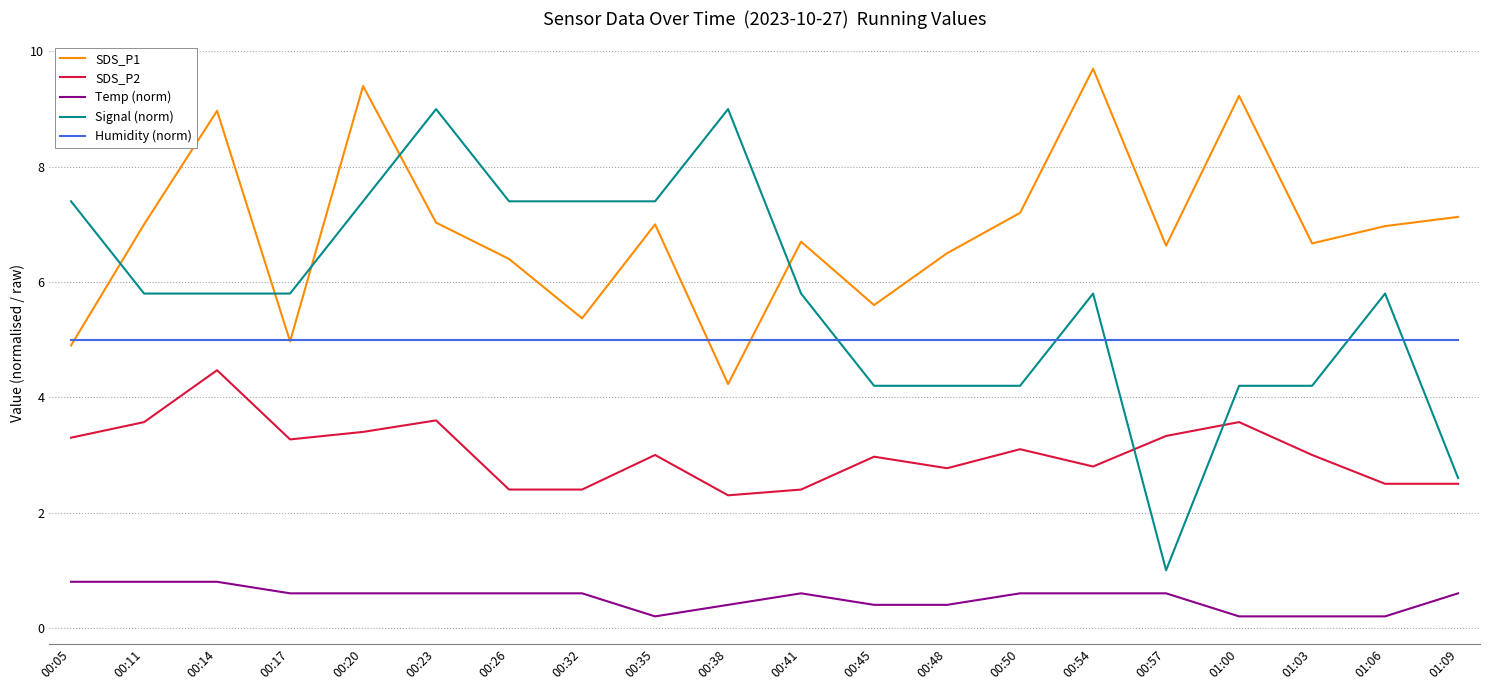

At how many categories does at least one series exceed 6?

18